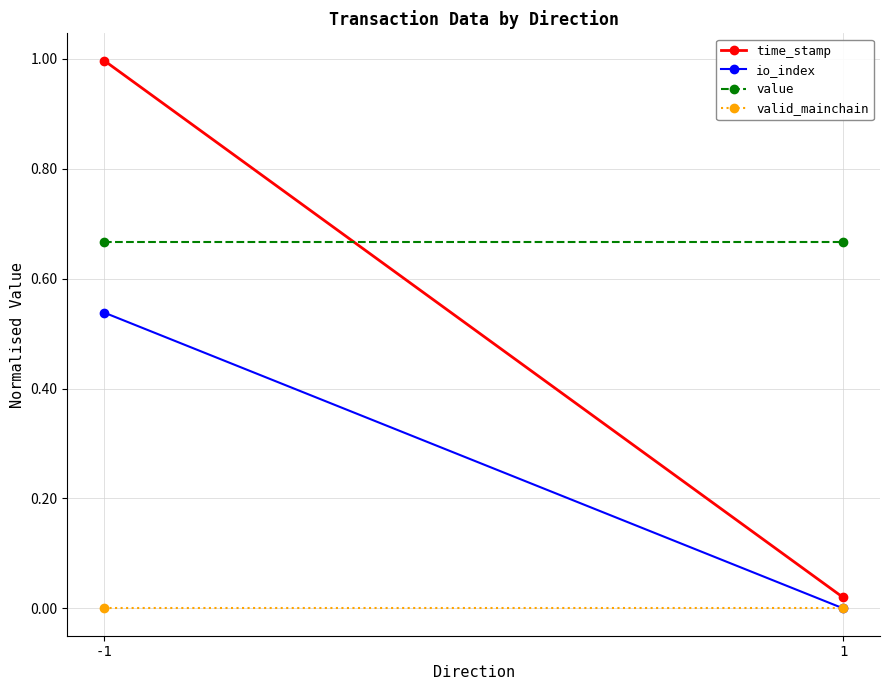

What is the value of the value point at the 2nd from the left?

0.7